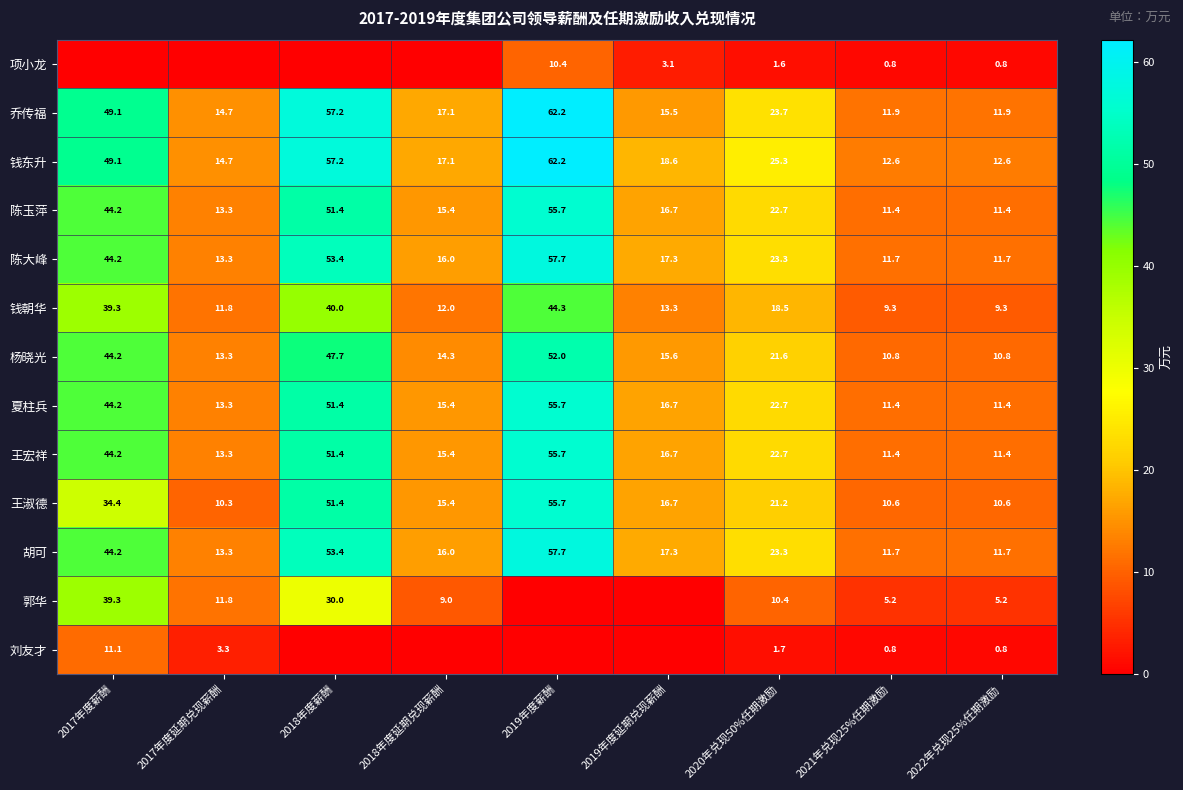

The value of 王淑德 at 2019年度延期兑现薪酬 is 16.7. True or false?

True